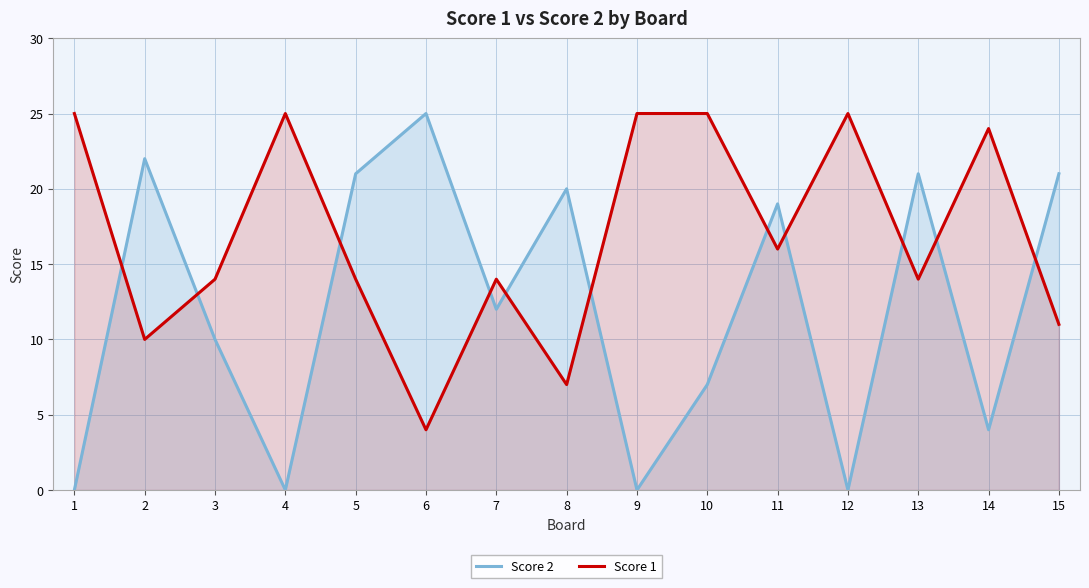

What is the total value across all series at 3?

24